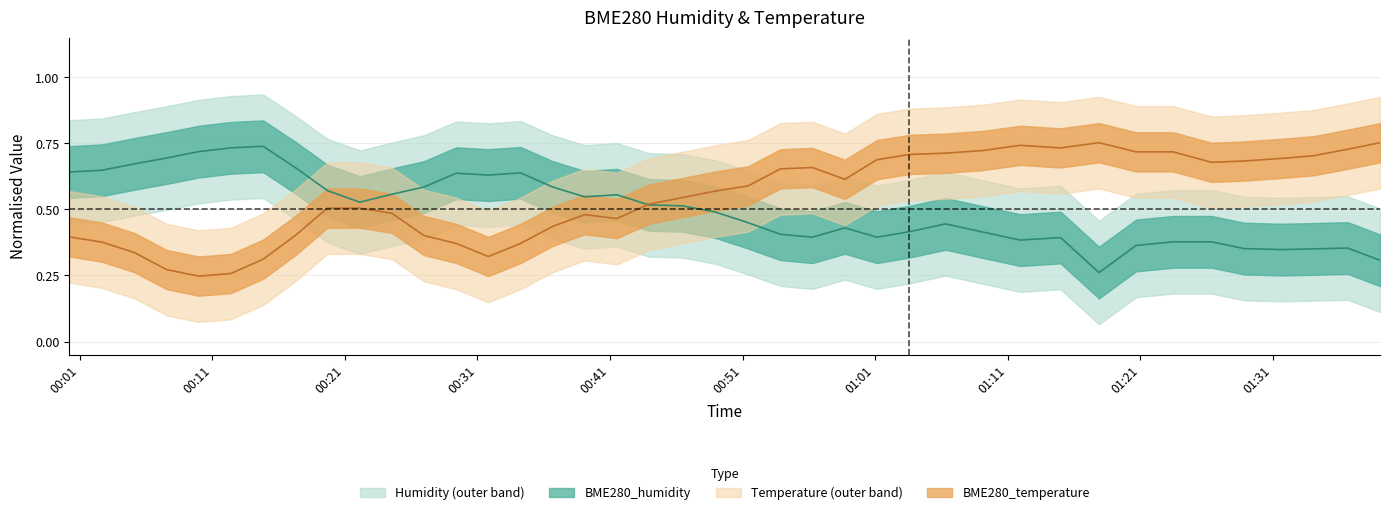

Does the chart display data point markers on the line(s)?

No